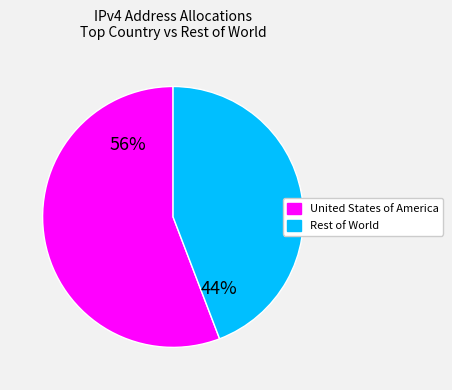

To the nearest percent, what is the average slice percentage?

50%